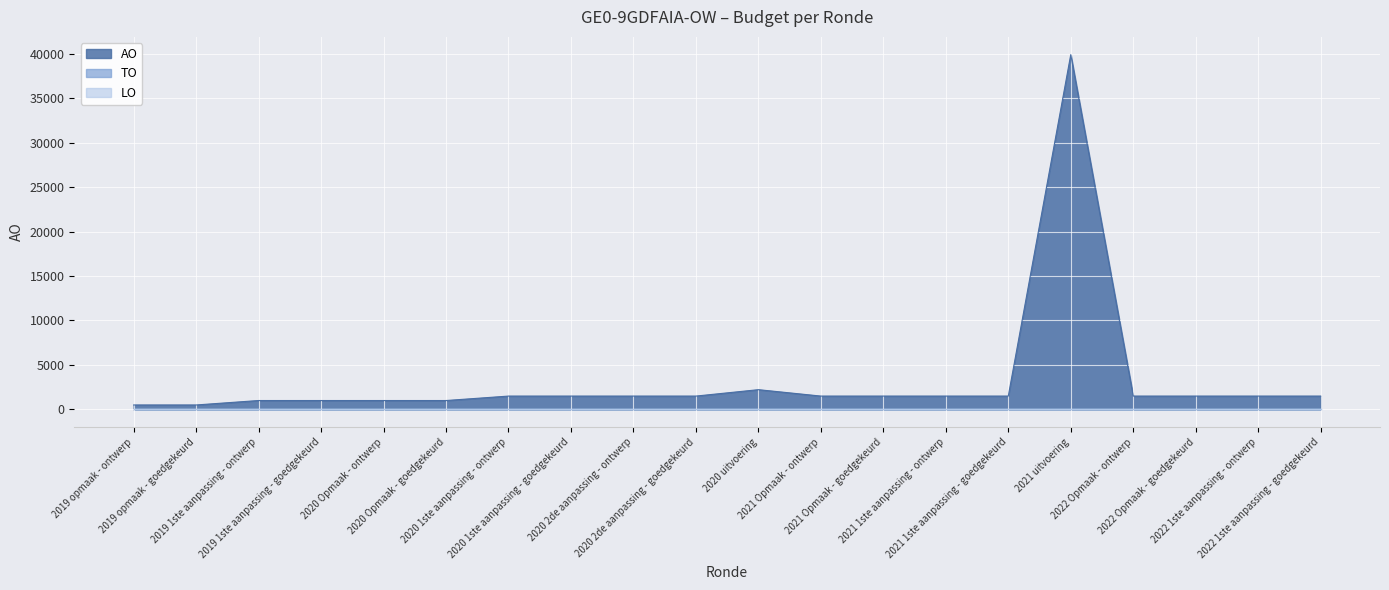

At how many categories does at least one series exceed 22668?

1